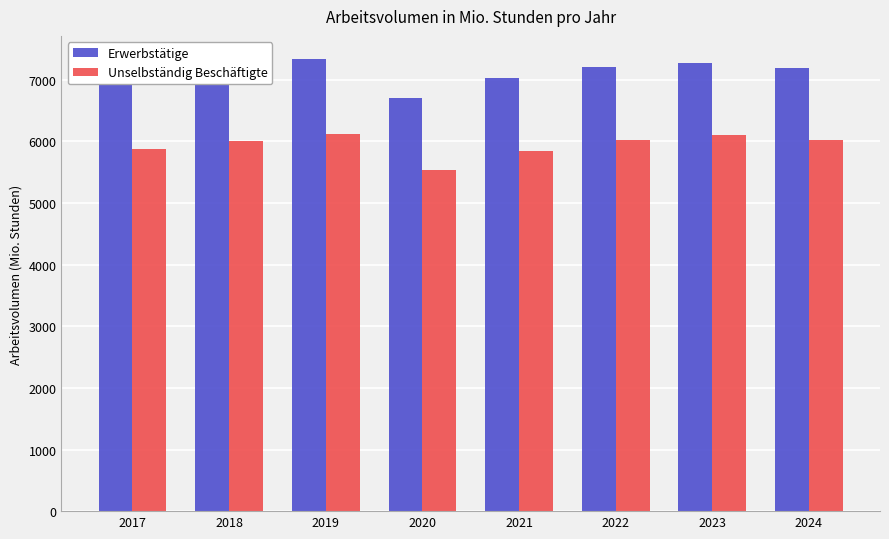

How many data points in Unselbständig Beschäftigte are above 6016?

4